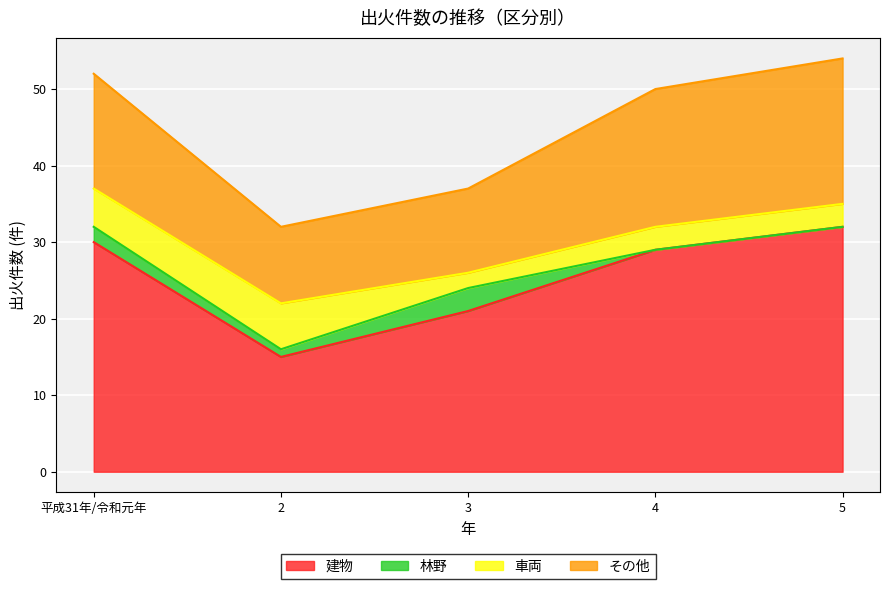

List the series in order of their peak value, lowest first.

林野, 車両, その他, 建物